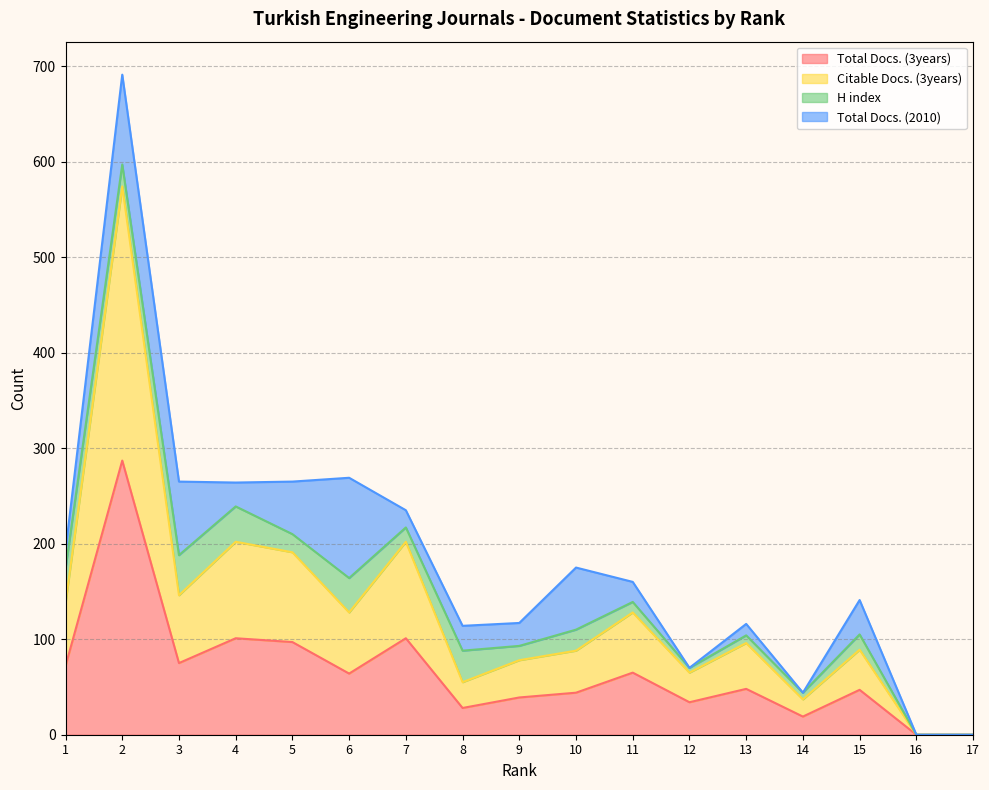

Does the chart have visible grid lines?

Yes